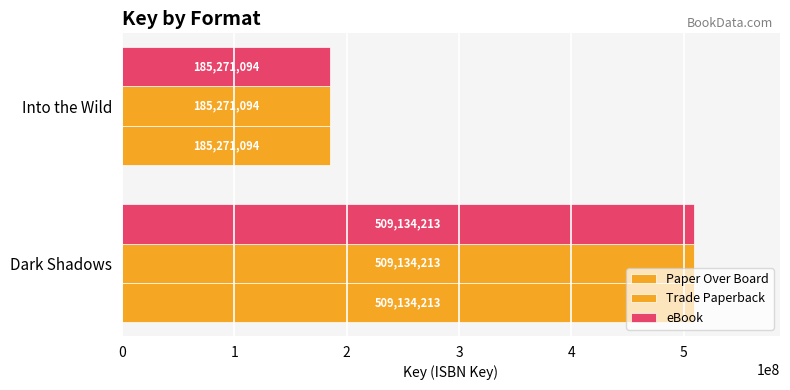

Count the number of data series in this chart.

3